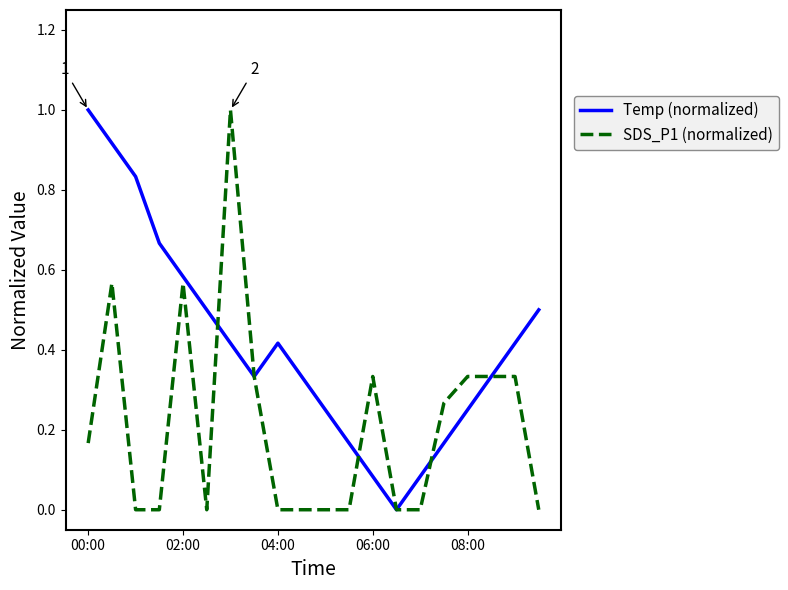

List the series in order of their overall mean, highest first.

Temp (normalized), SDS_P1 (normalized)